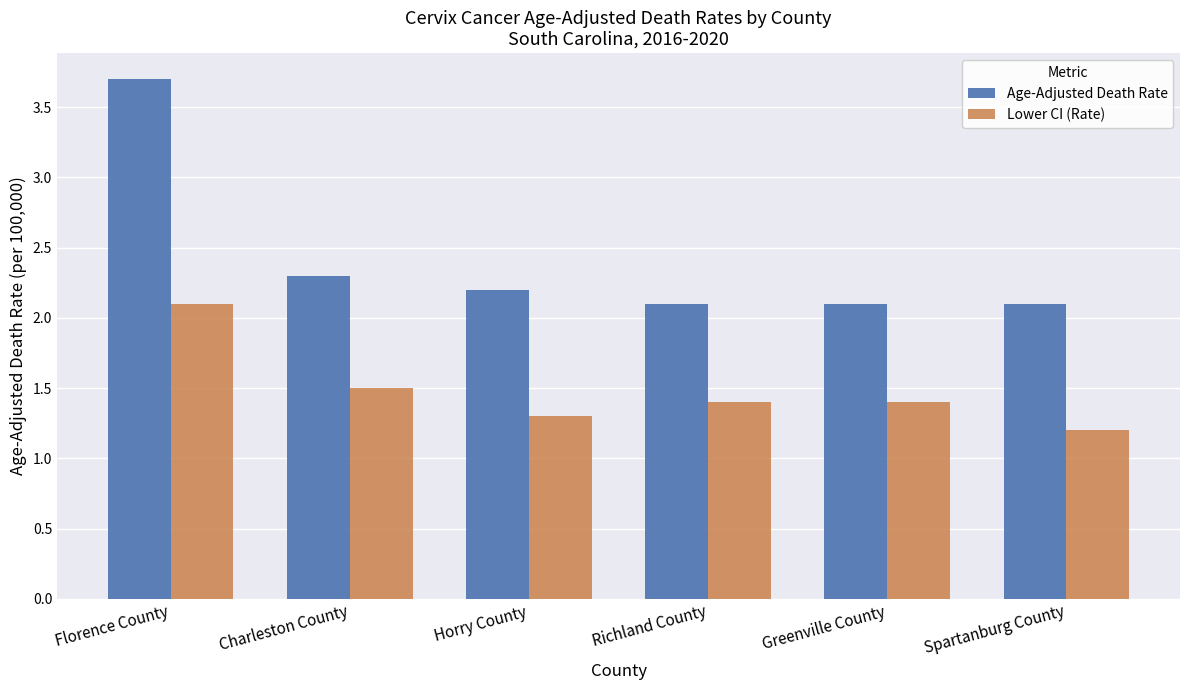

How many data points does each series have?

6